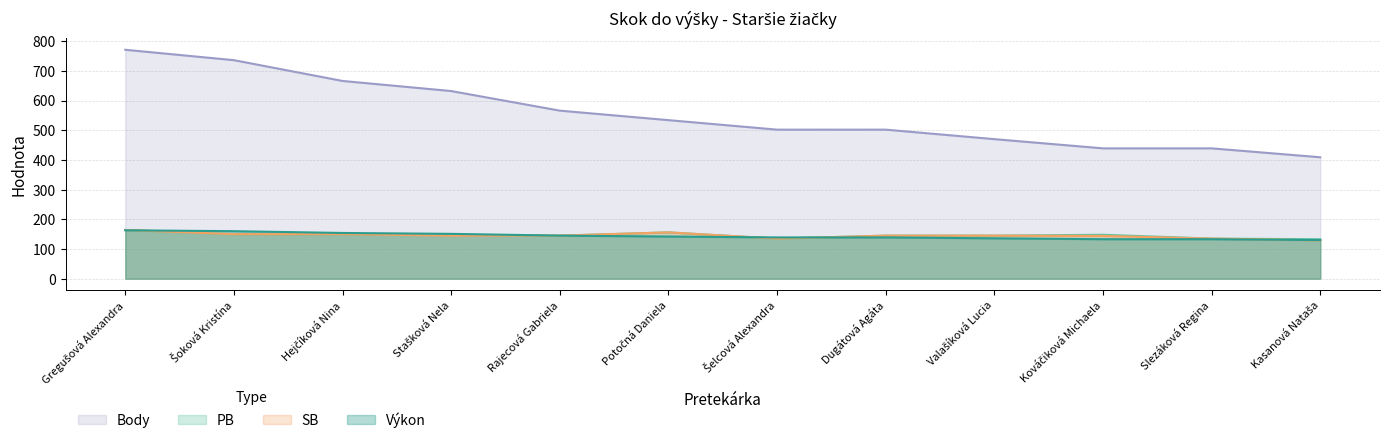

Where is PB nearest to the value 148?

Stašková Nela